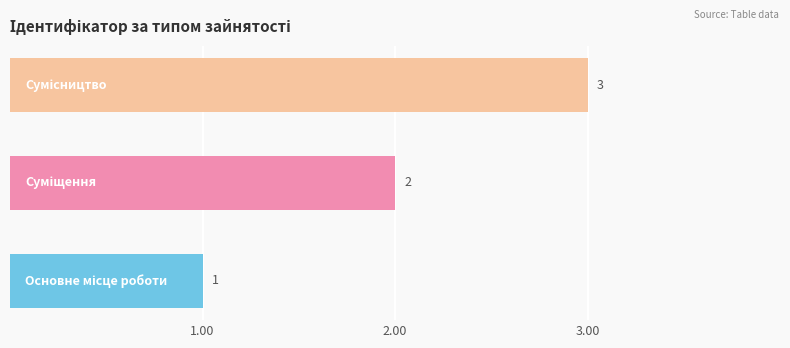

What is the maximum value shown in the chart?

3